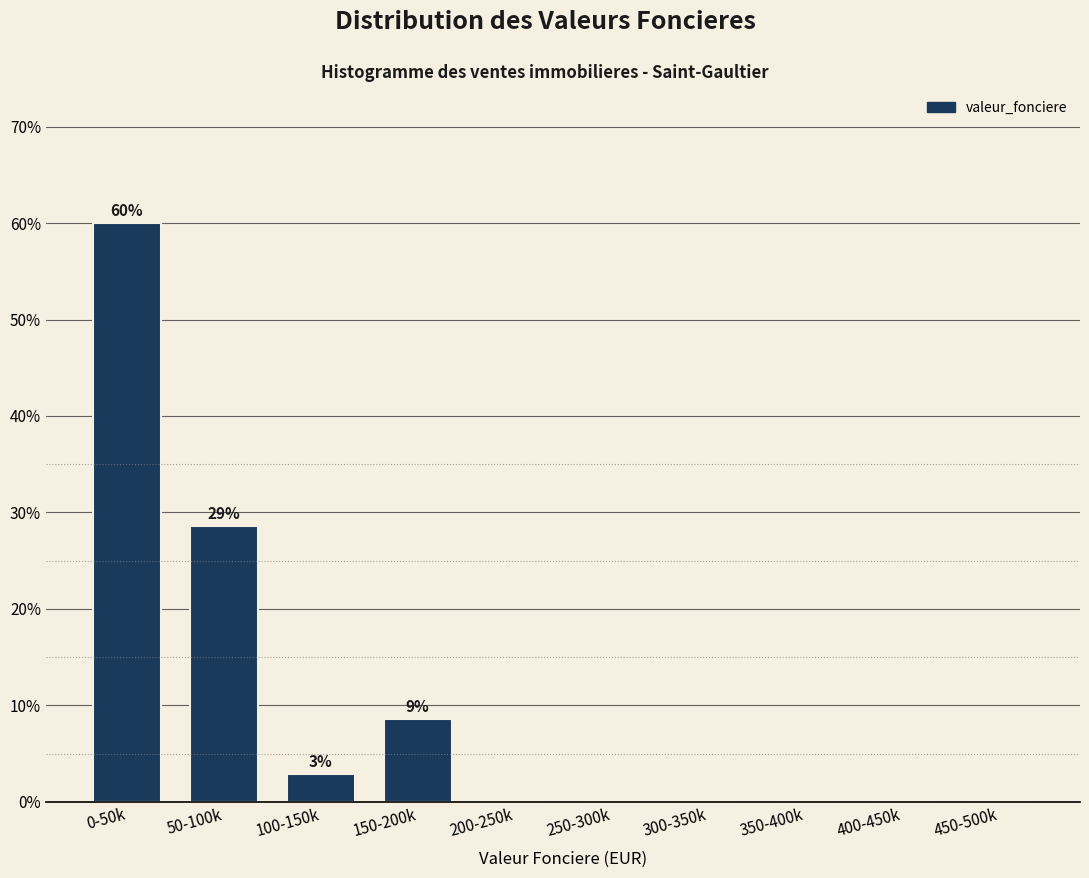

Reading left to right, list all the values displayed in this chart.

0-50k=60.0	50-100k=28.6	100-150k=2.9	150-200k=8.6	200-250k=0.0	250-300k=0.0	300-350k=0.0	350-400k=0.0	400-450k=0.0	450-500k=0.0